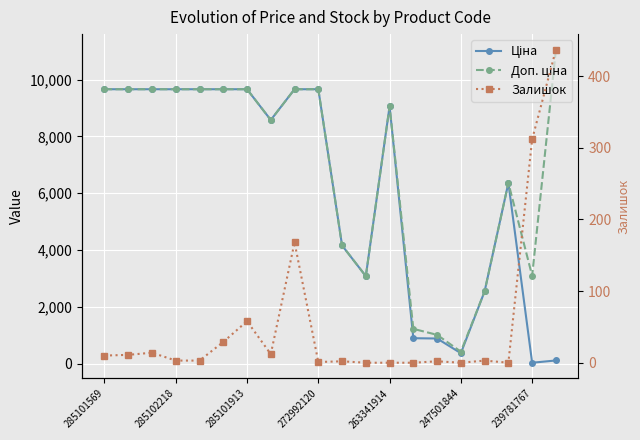

Which series has the largest total across all categories?

Доп. ціна